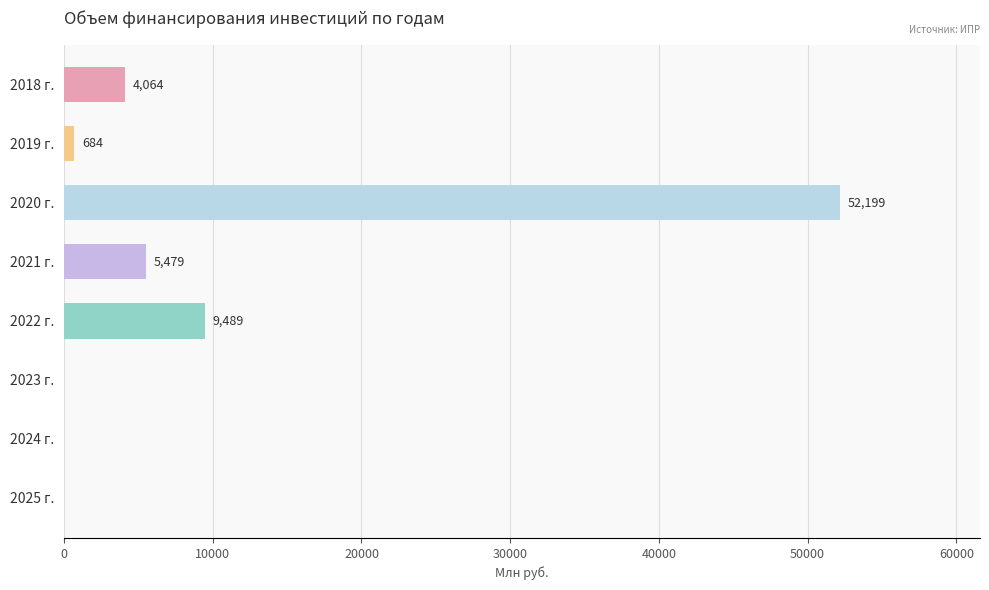

What is the maximum value shown in the chart?

52199.4